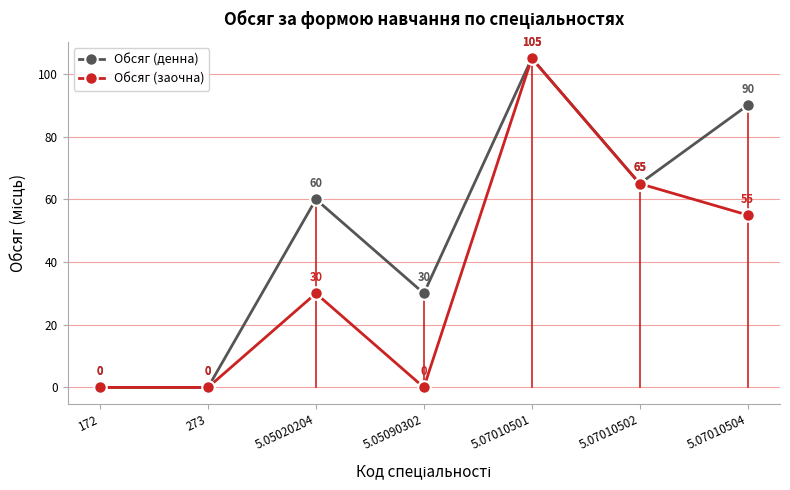

The Обсяг (денна) series shows 88 at 5.07010502. True or false?

False